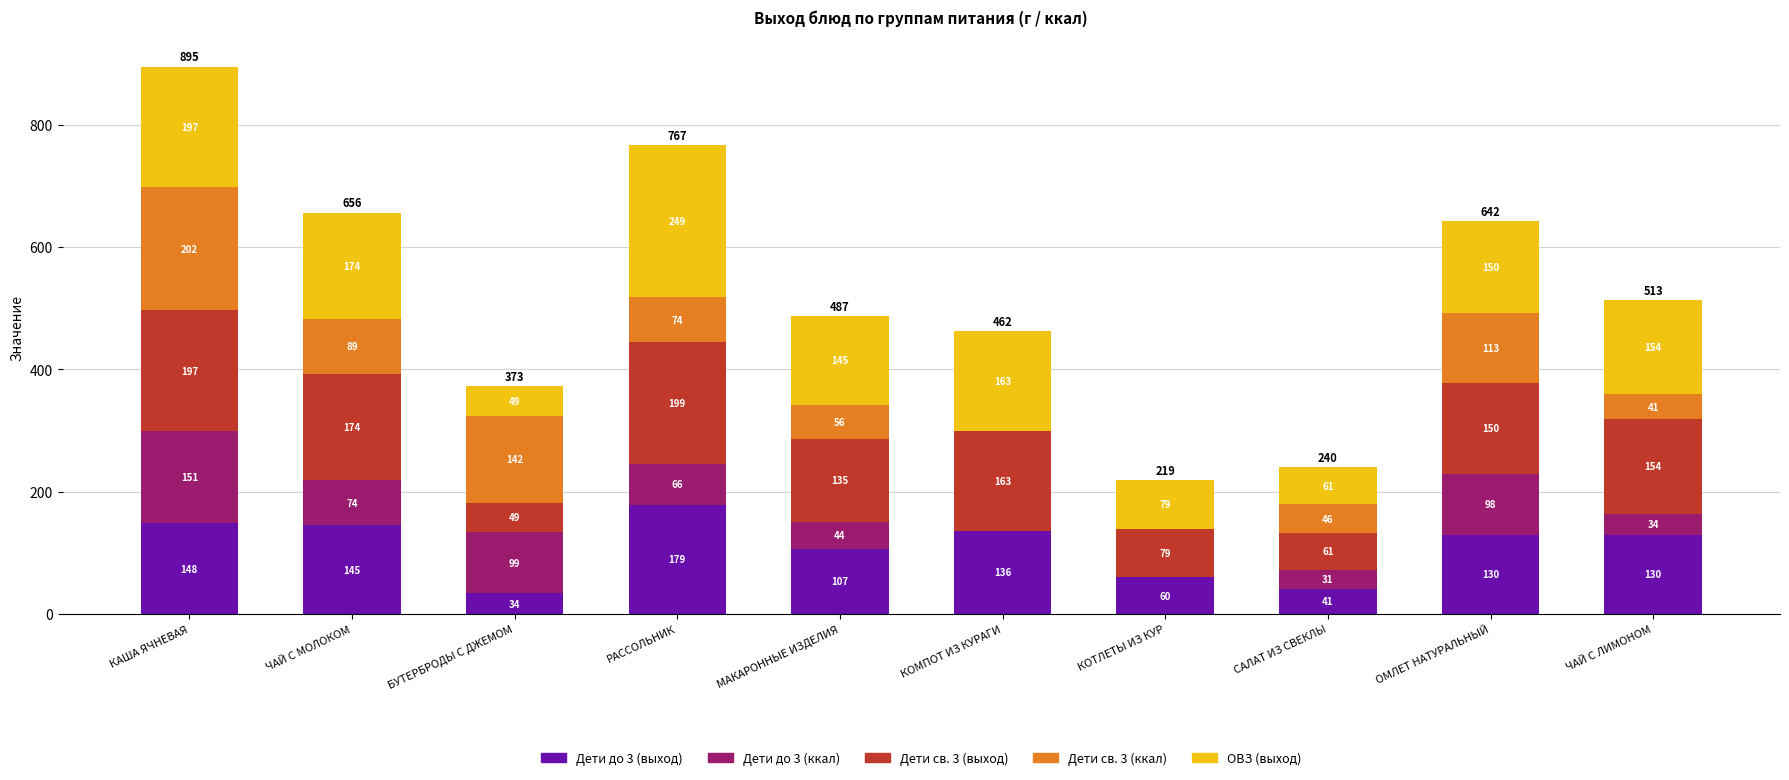

Is it true that Дети до 3 (выход) equals 130.0 at ЧАЙ С ЛИМОНОМ?

True